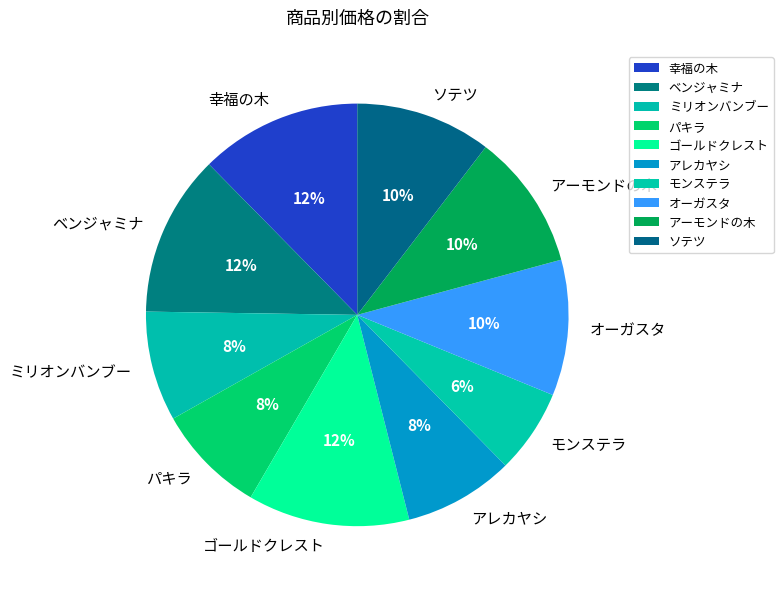

Which has a higher value, アレカヤシ or モンステラ?

アレカヤシ